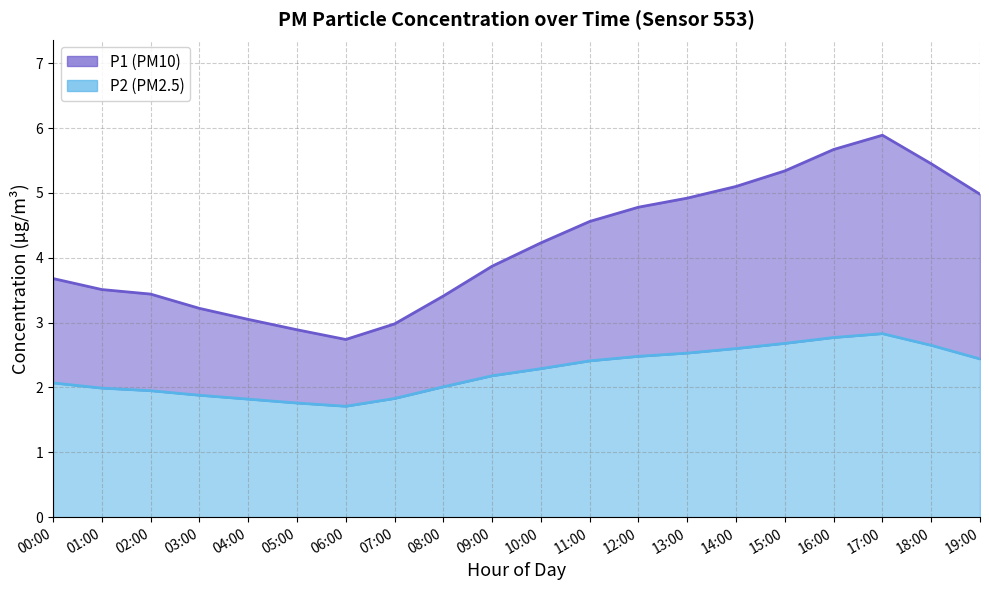

In P1, how many points are higher than both neighbors (excluding endpoints)?

1